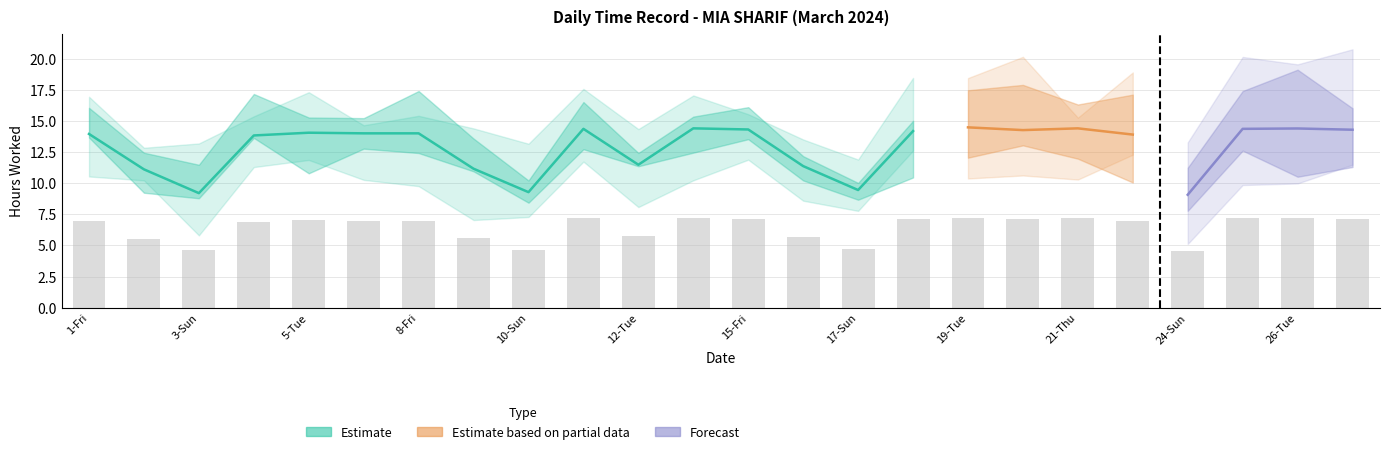

List the labels in order of value, largest first.

19-Tue, 14-Thu, 21-Thu, 26-Tue, 11-Mon, 25-Mon, 15-Fri, 27-Wed, 20-Wed, 18-Mon, 5-Tue, 6-Wed, 8-Fri, 1-Fri, 22-Fri, 4-Mon, 12-Tue, 16-Sat, 9-Sat, 2-Sat, 17-Sun, 10-Sun, 3-Sun, 24-Sun